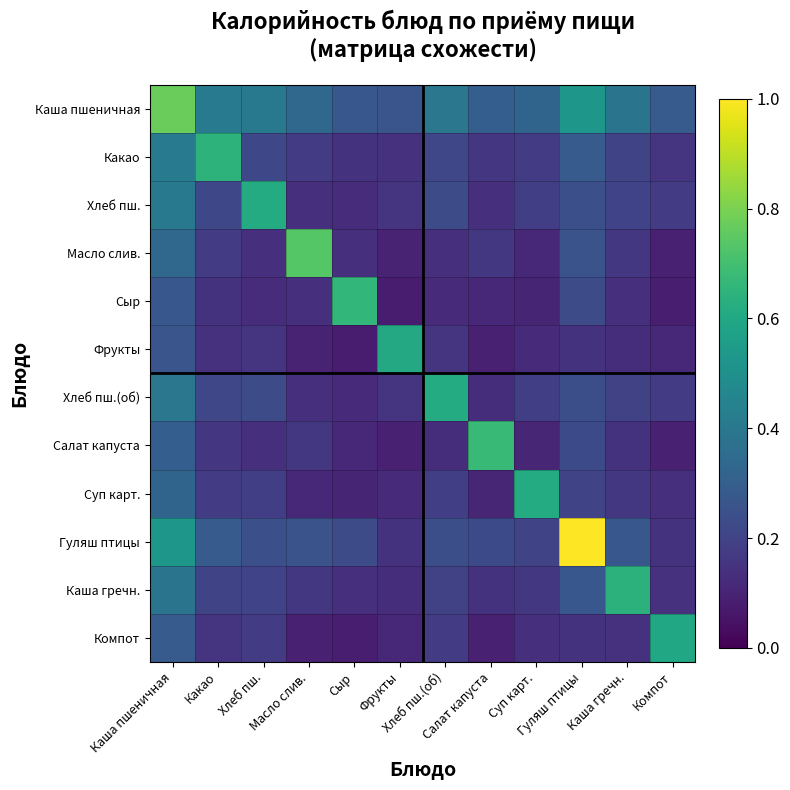

What is the total value across all series at Компот?

2.2